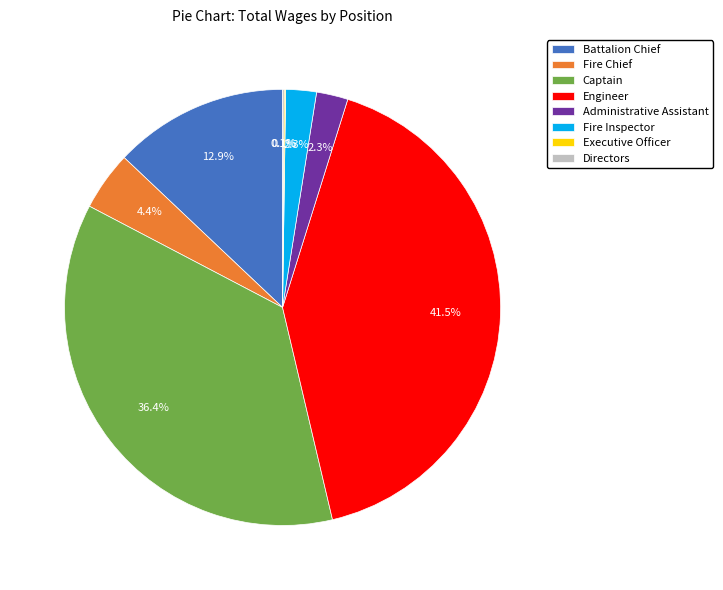

What percentage is NOT represented by Administrative Assistant?

97.7%